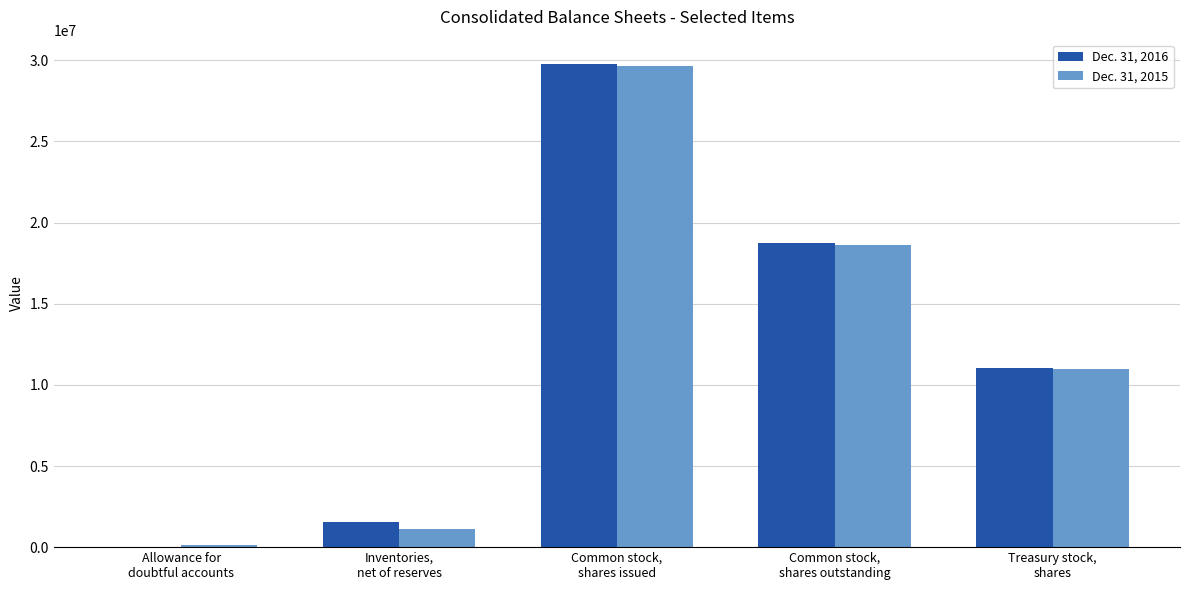

What is the average value of the Dec. 31, 2016 series?

12226455